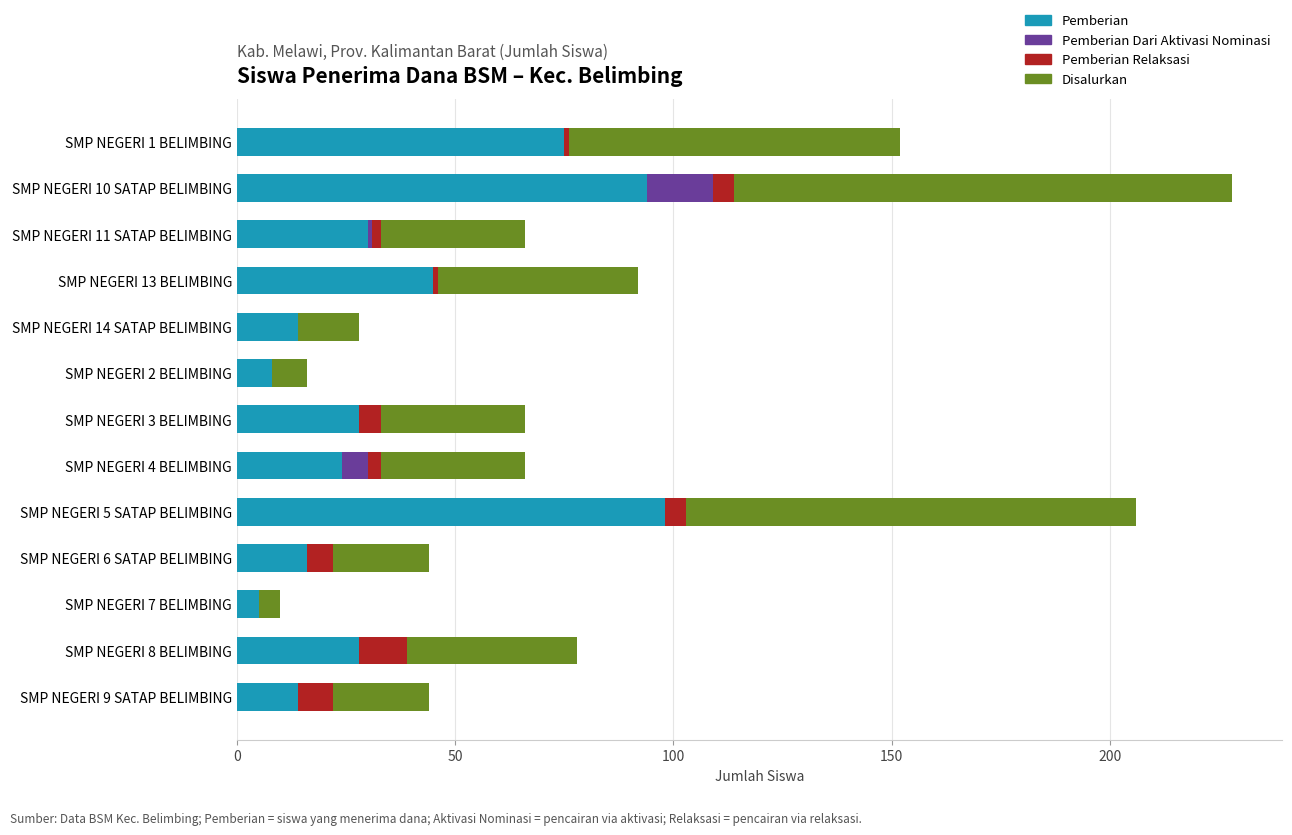

What is the sum of all Pemberian values?

479